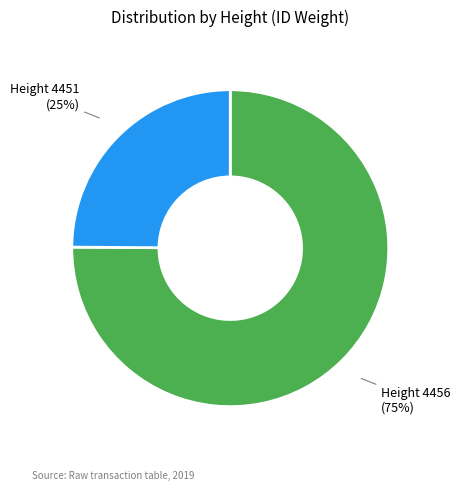

To the nearest percent, what is the difference between the largest and smallest slice percentages?

50%